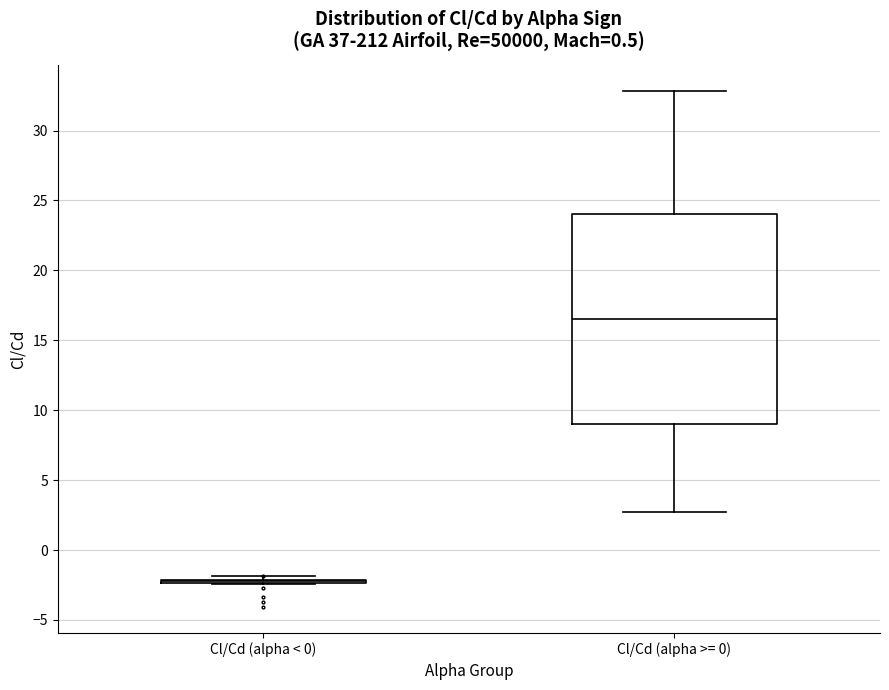

Comparing the boxes themselves (not the whiskers), which one is the tallest?

Cl/Cd (alpha >= 0)